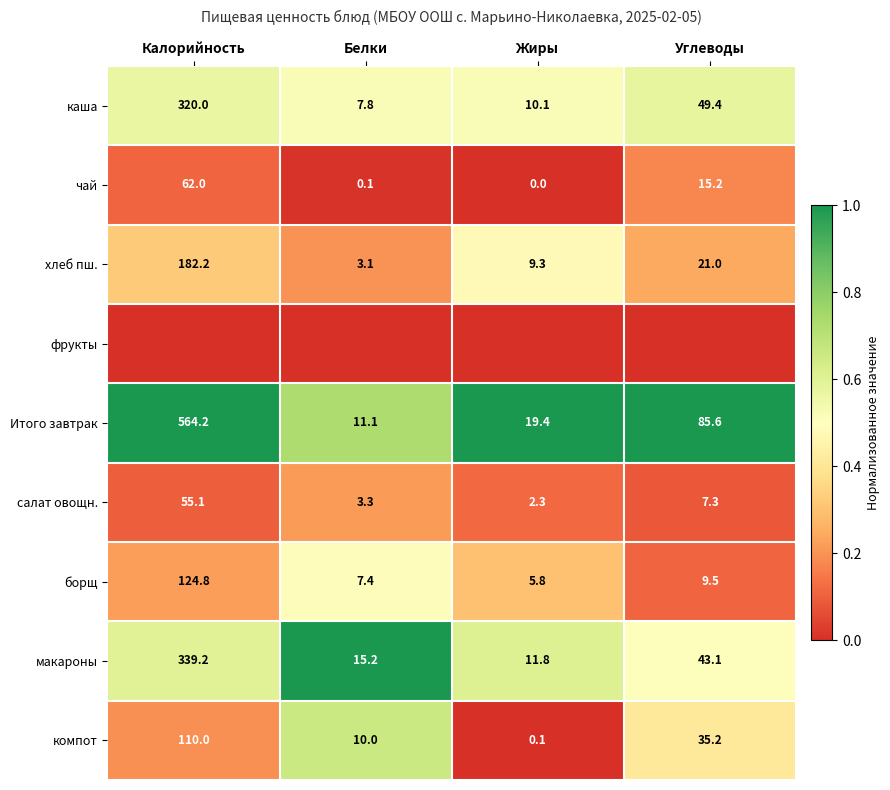

At how many categories does at least one series exceed 0?

4